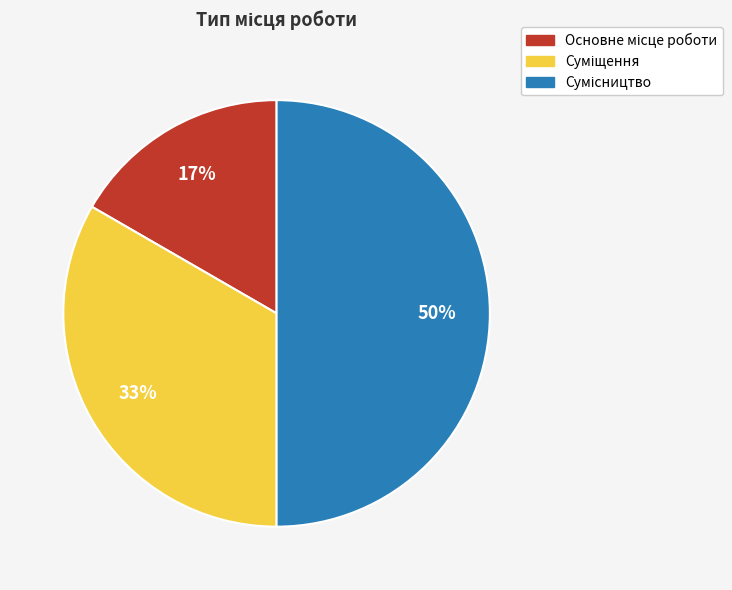

To the nearest percent, what is the difference between the largest and smallest slice percentages?

33%